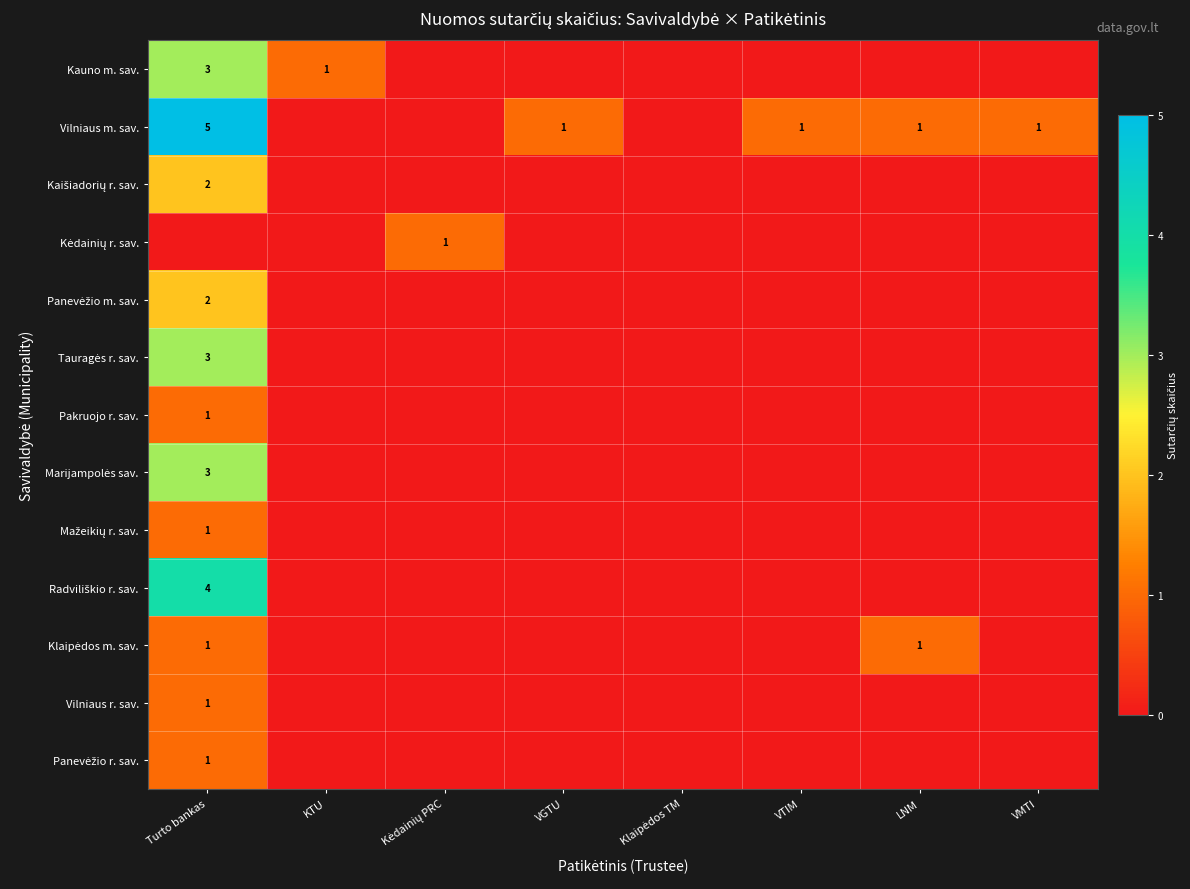

List the labels in order of Vilniaus r. sav. value, largest first.

Turto bankas, KTU, Kėdainių PRC, VGTU, Klaipėdos TM, VTIM, LNM, VMTI